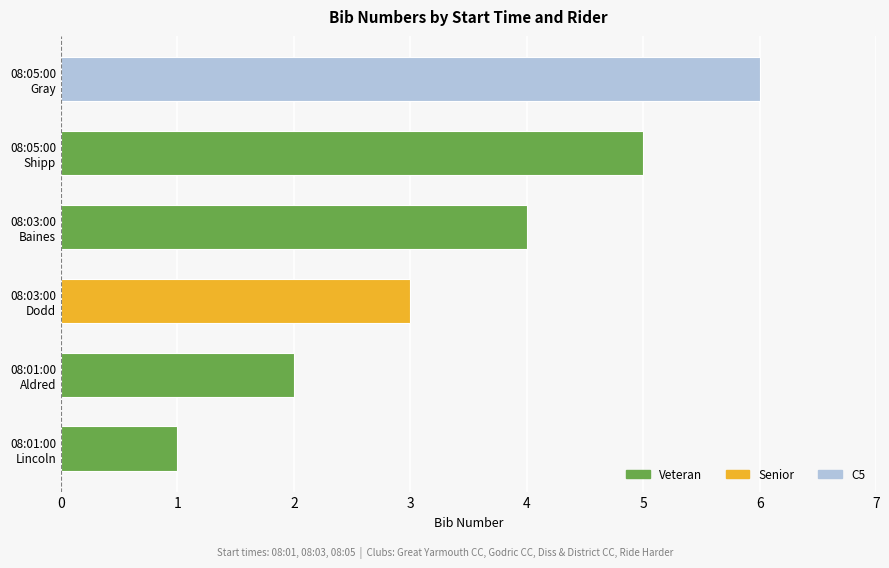

What is the difference between the second highest and minimum values?

4